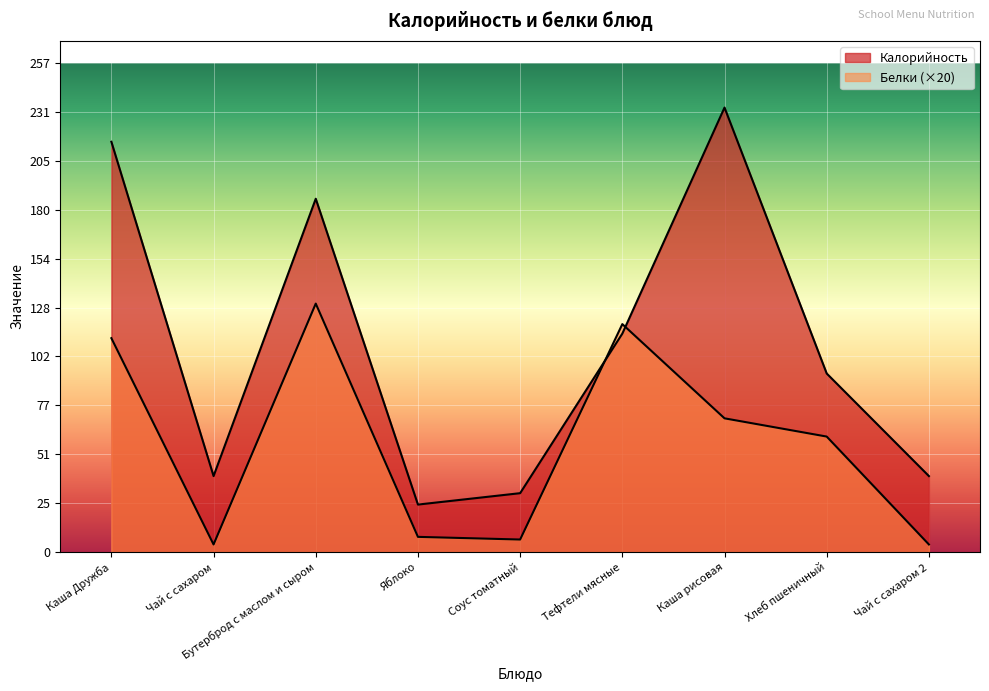

How many times do Калорийность and Белки cross each other?

2